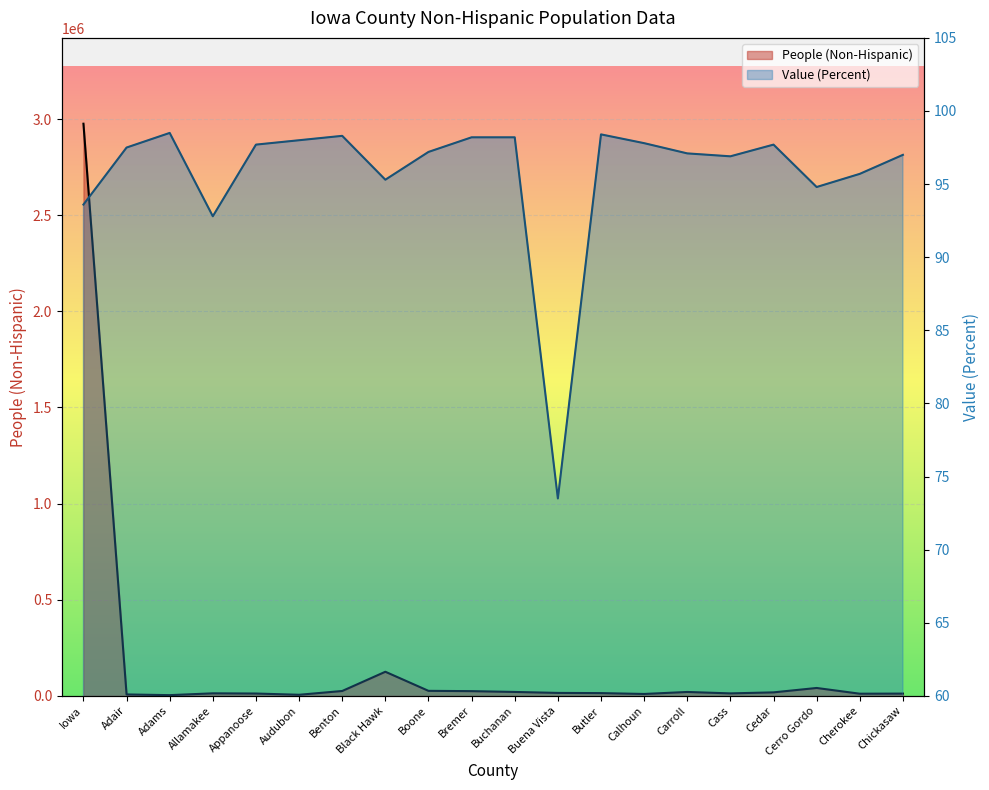

What is the average value of the Value (Percent) series?

95.7